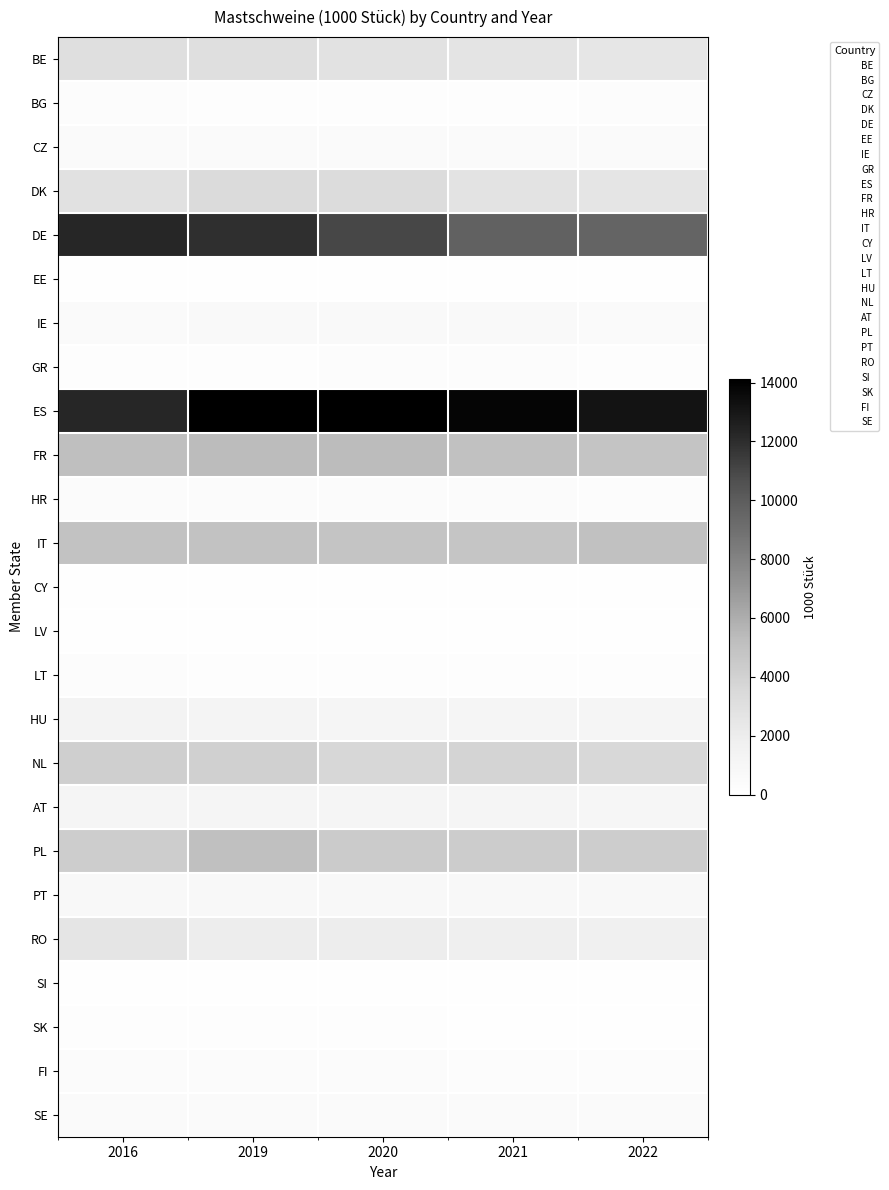

How many series are shown in this chart?

25